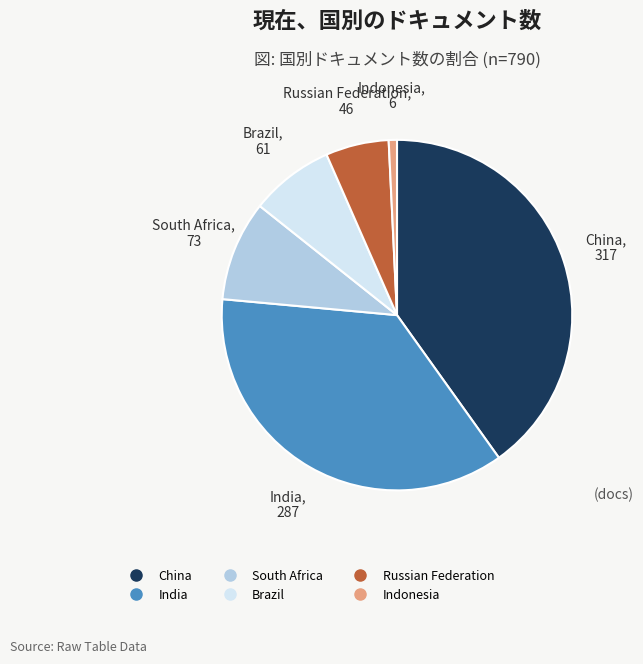

Does Brazil represent more than half of the total?

No